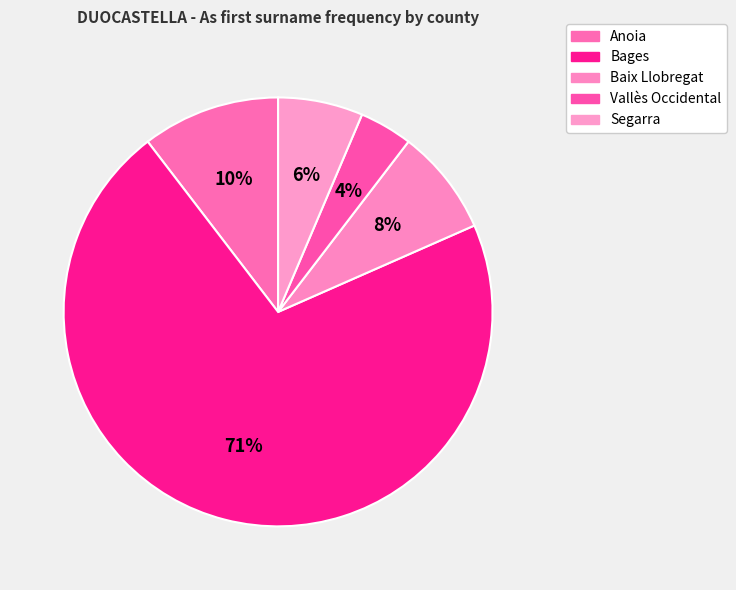

Which slice represents more than half of the pie?

Bages